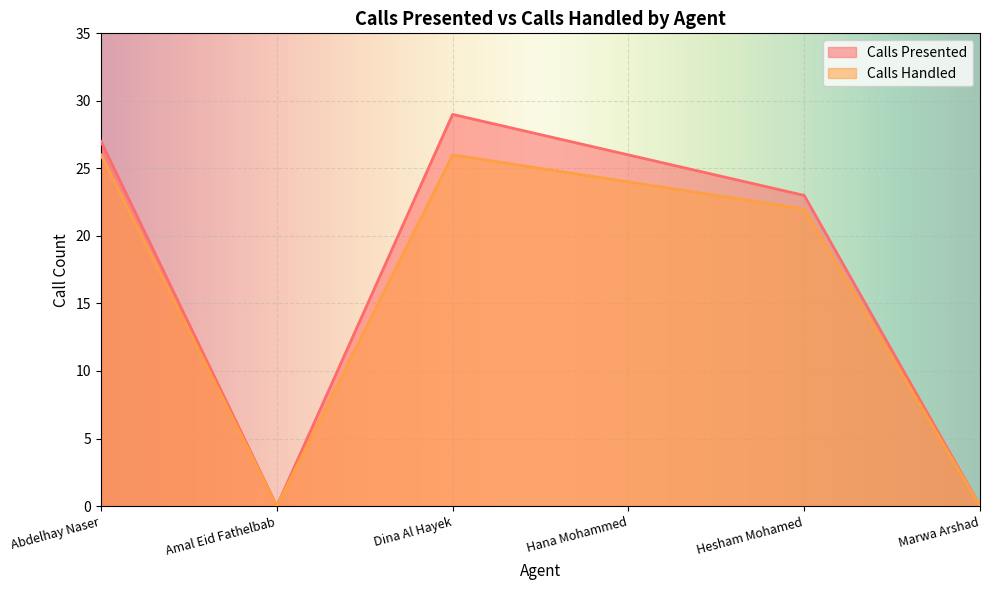

Which has a higher value, Hana Mohammed or Hesham Mohamed?

Hana Mohammed